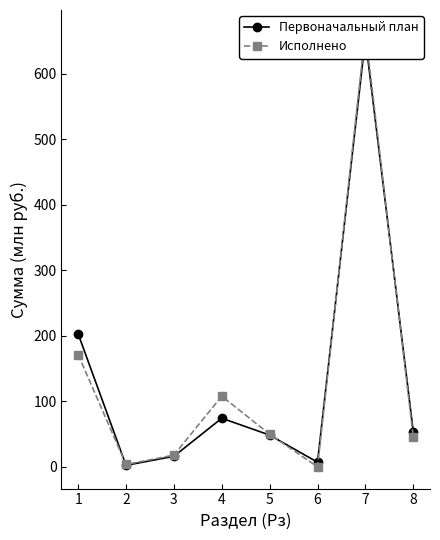

How many interior local valleys does the Первоначальный план series have?

2